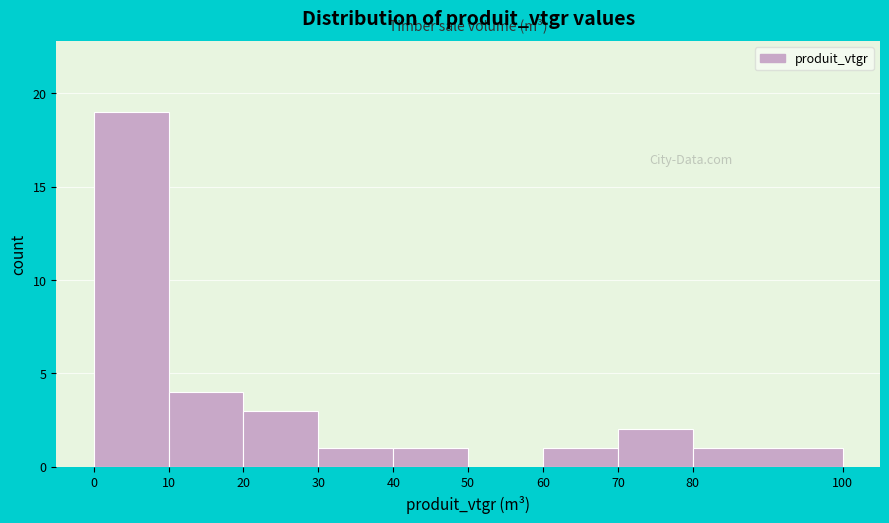

Which range on the x-axis has the tallest bar?

0 to 10